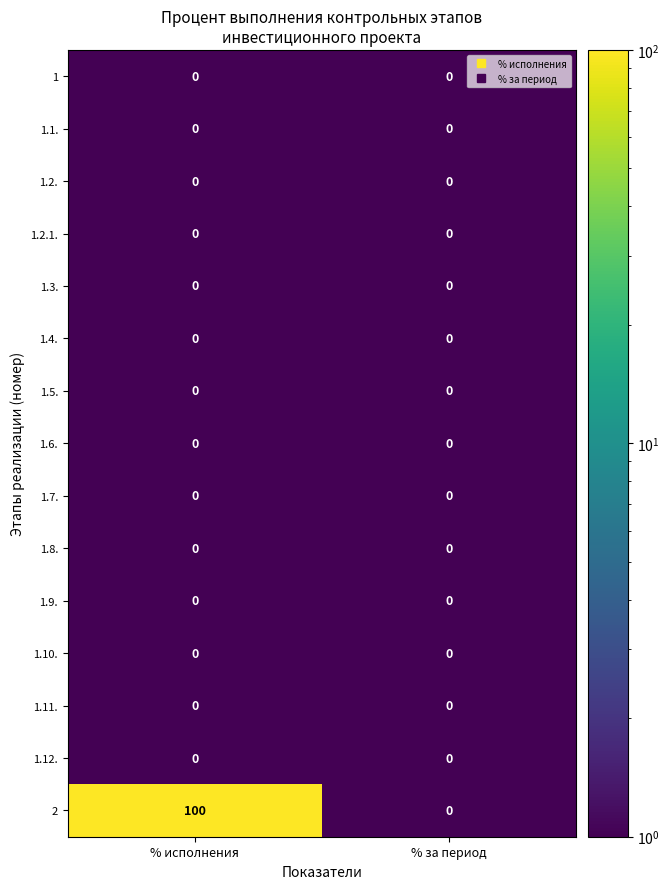

The value of 1.11. at % за период is 0. True or false?

True